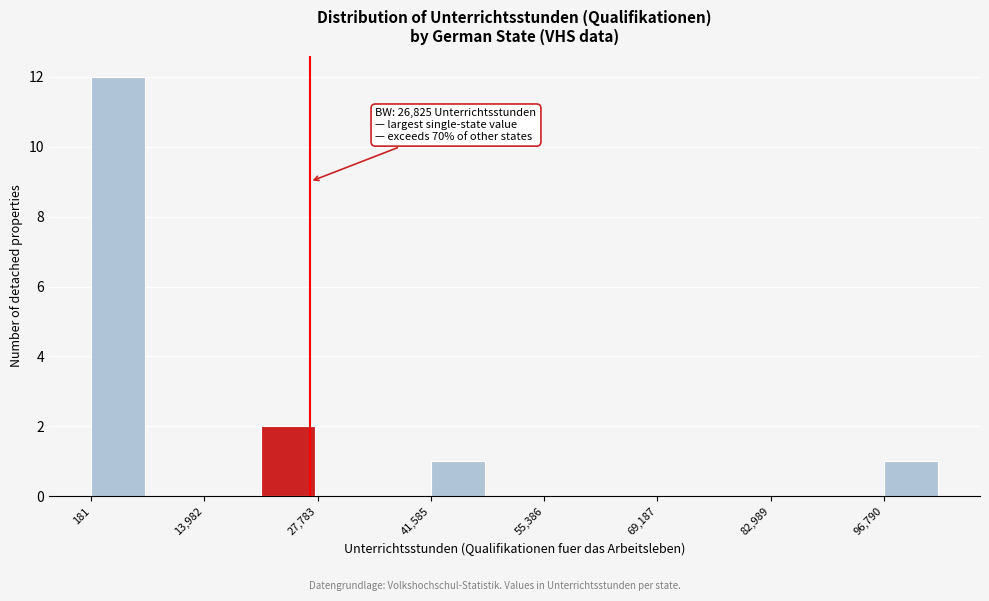

Around what value on the x-axis is the tallest bar? Give the approximate position of its centre, as read against the axis.

4000